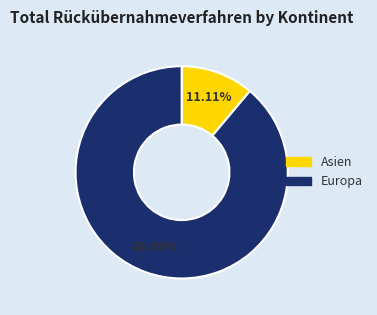

To the nearest percent, what is the difference between the Europa and Asien slice percentages?

78%